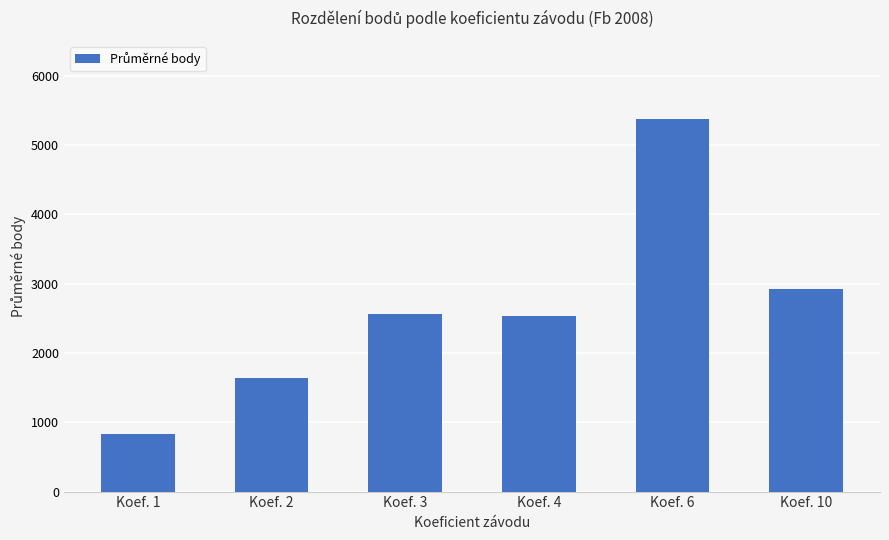

What is the average value?

2643.4